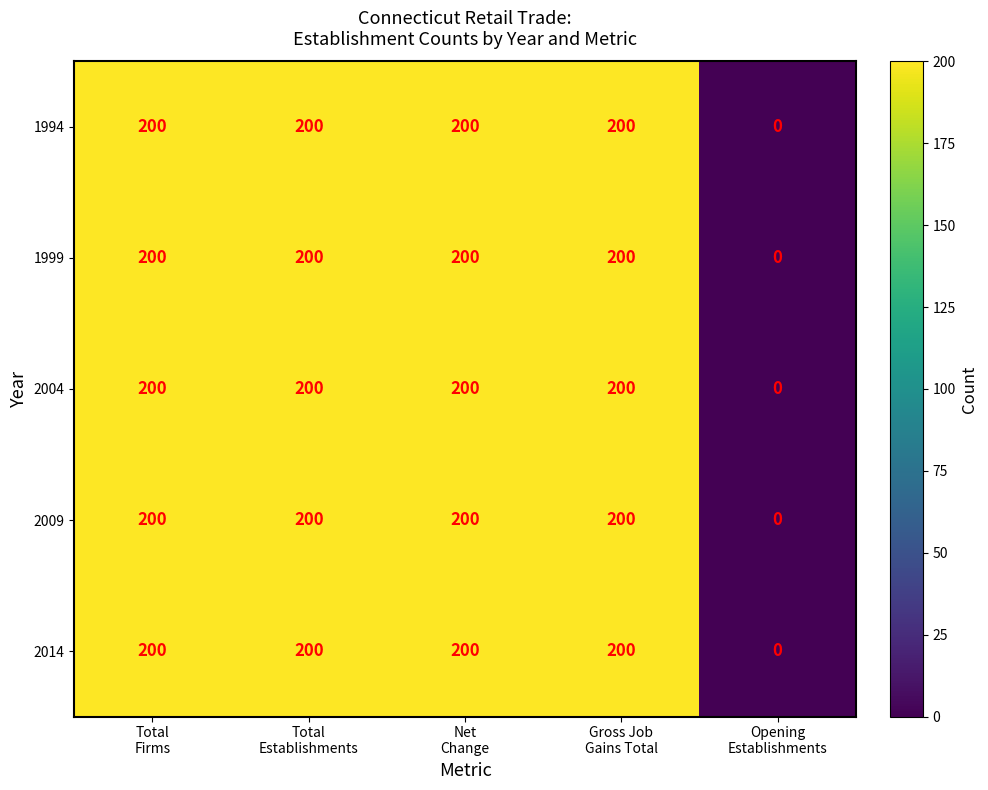

What is the greatest value displayed?

200